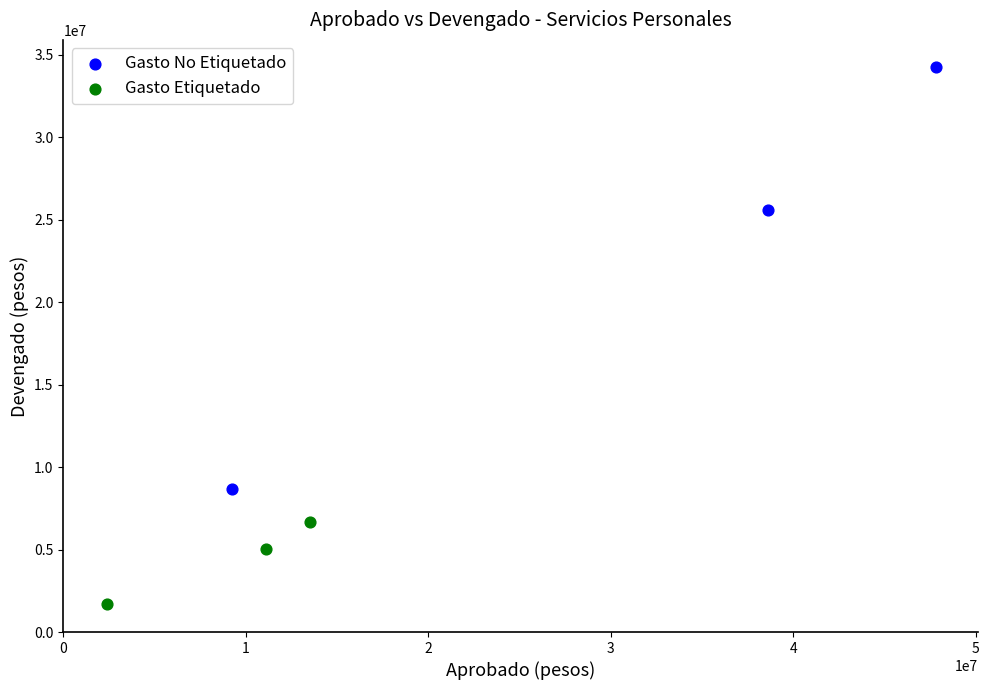

What are all the series names shown in the legend?

Gasto No Etiquetado, Gasto Etiquetado